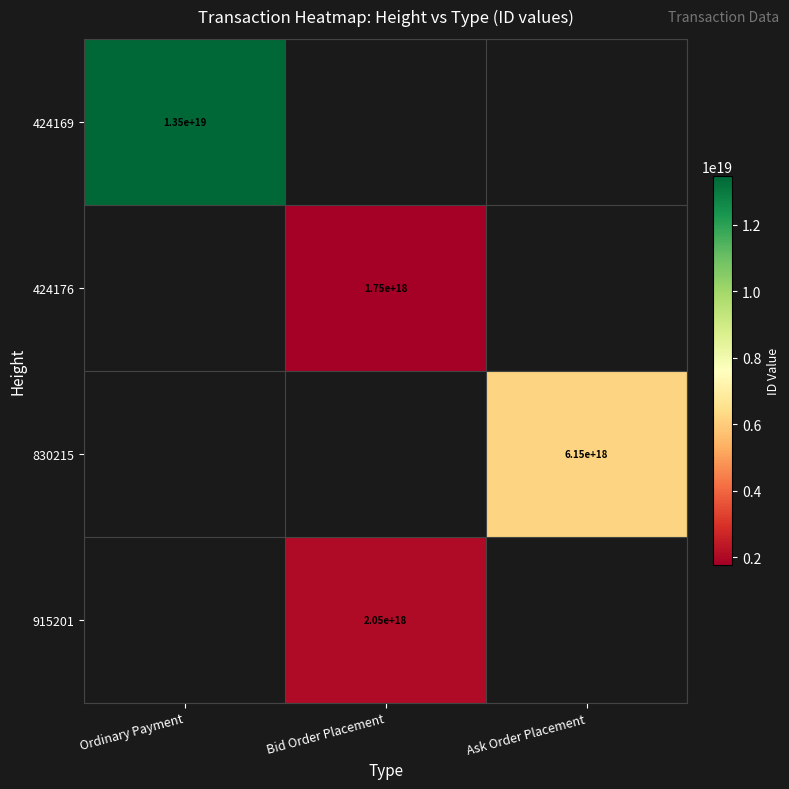

How many distinct data groups are displayed?

4